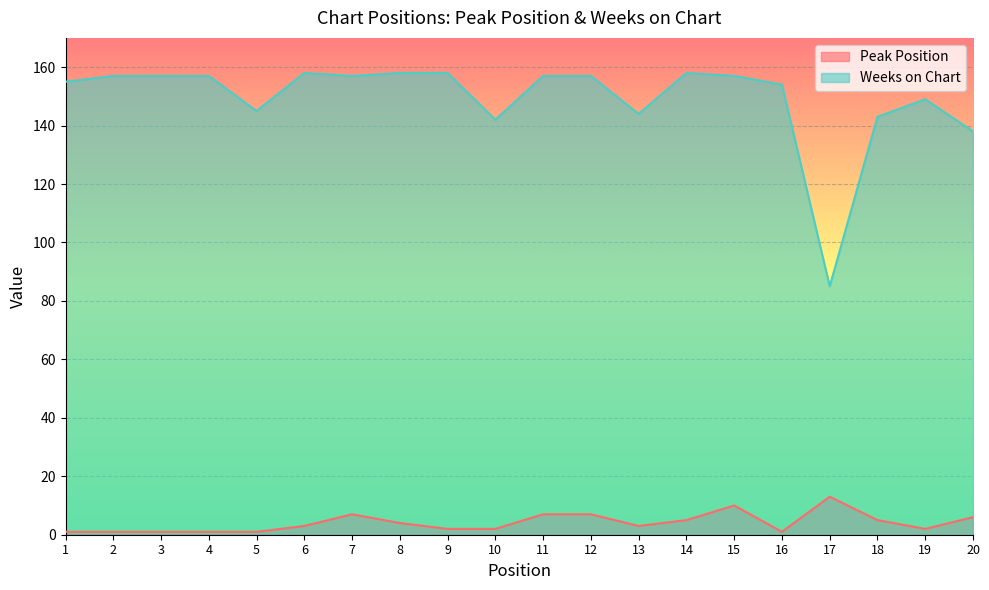

Does the chart display data point markers on the line(s)?

No